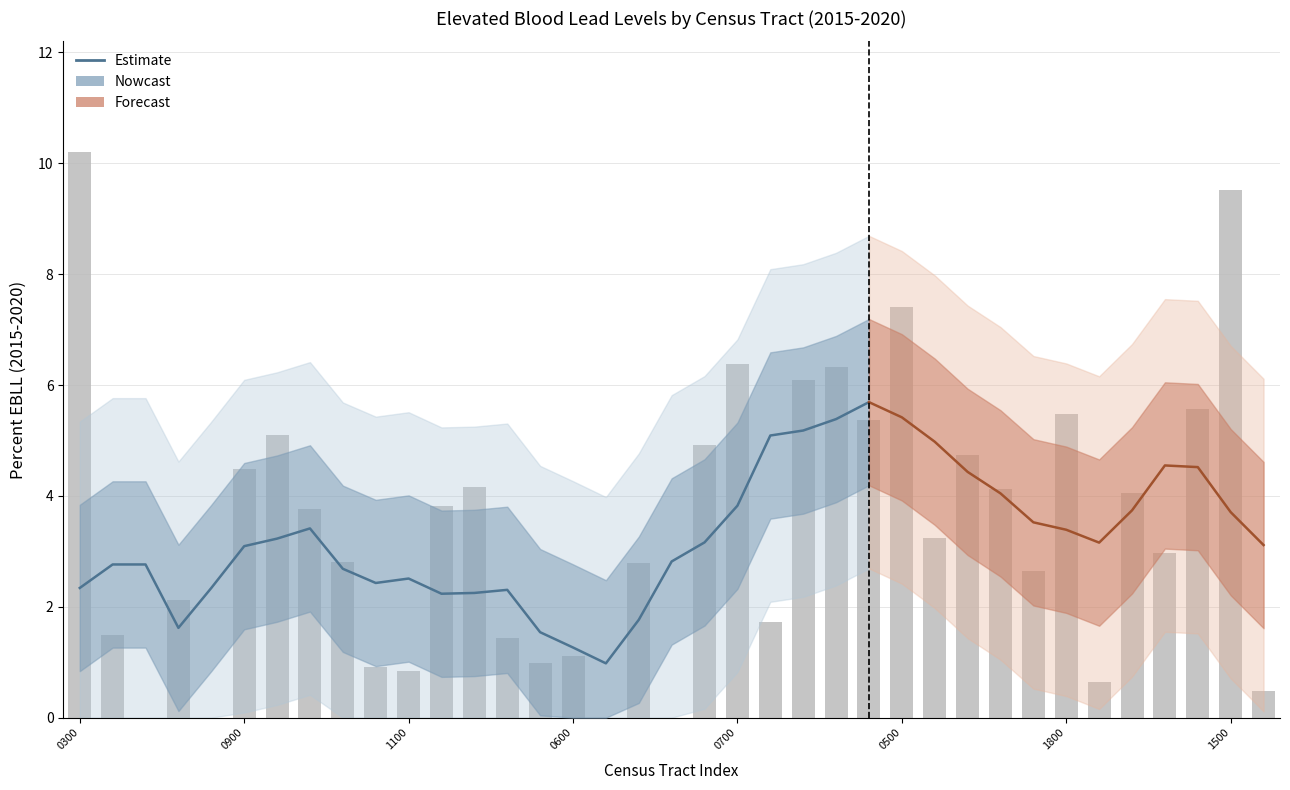

Rank the categories by value from lowest to highest.

42003020300, 42003040200, 42003080200, 42003080400, 36, 42003110200, 42003051100, 42003051000, 42003070500, 42003070600, 42003070300, 42003020100, 42003080900, 42003030500, 42003101700, 42003070900, 42003050900, 42003111300, 42003101100, 42003050600, 42003060300, 42003110600, 42003101600, 42003060500, 42003040900, 42003101400, 42003080600, 42003050100, 42003090300, 42003101800, 42003111400, 42003090100, 42003090200, 42003080700, 42003100500, 42003111500, 42003010300